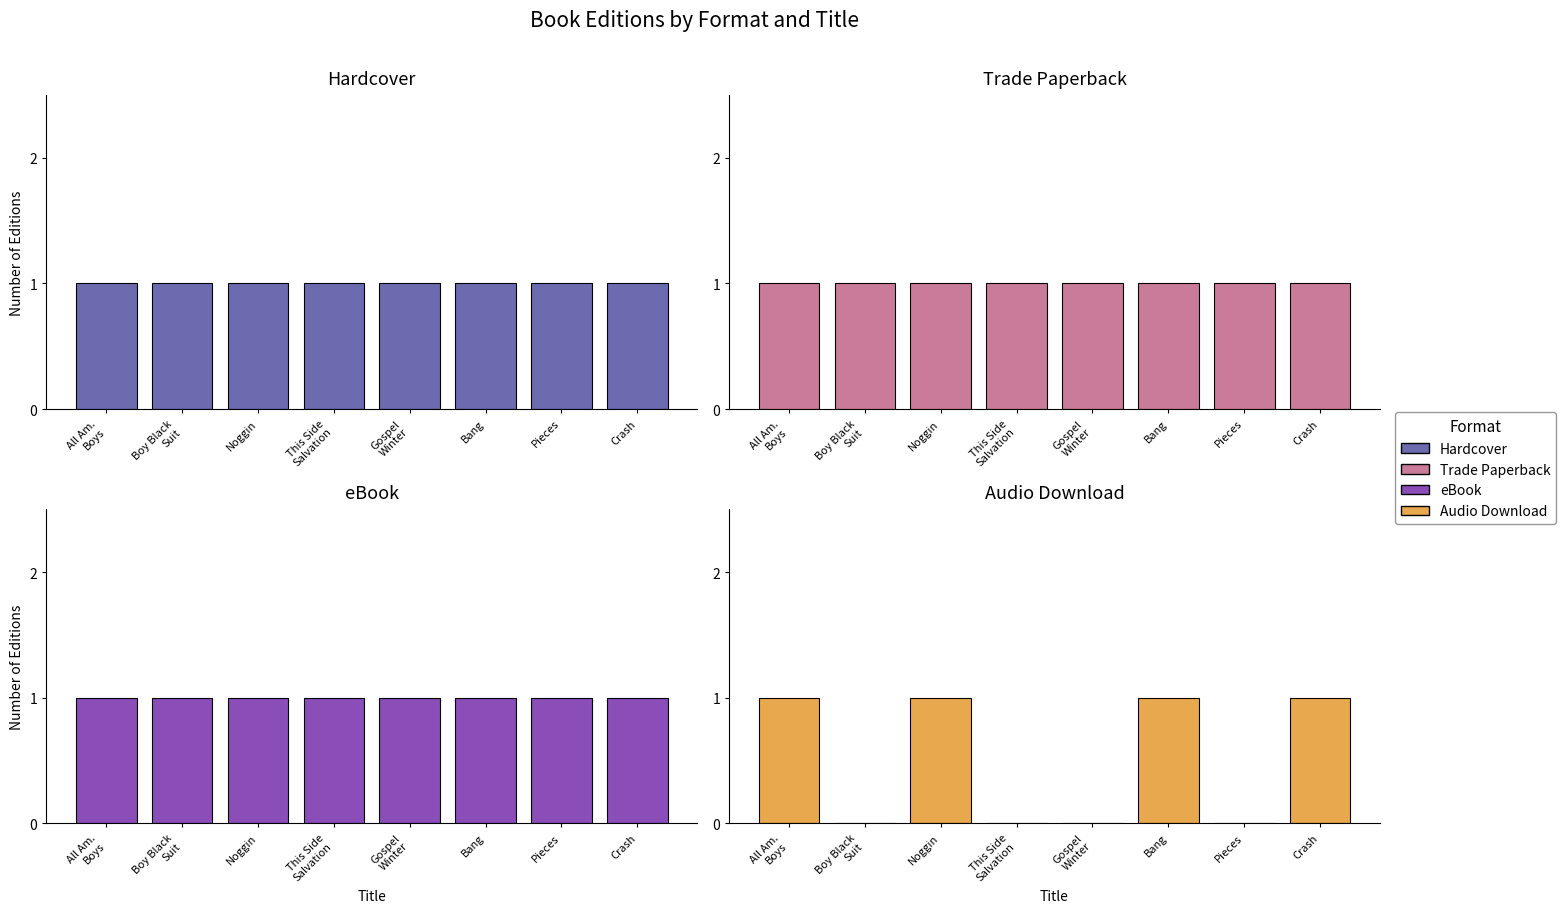

At Bang, list the series in order from largest to smallest.

Hardcover, Trade Paperback, eBook, Audio Download